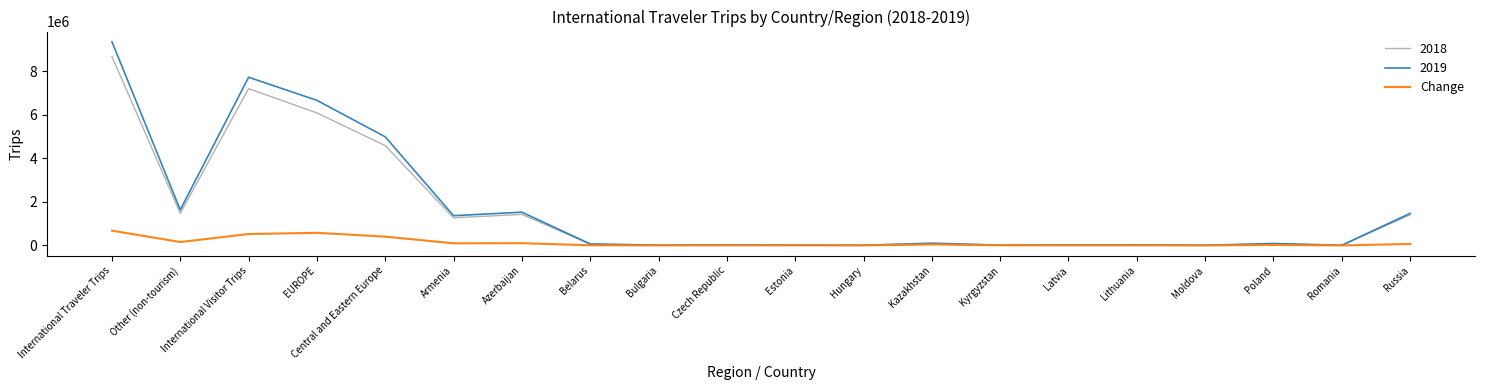

What is the greatest value displayed?

9357964